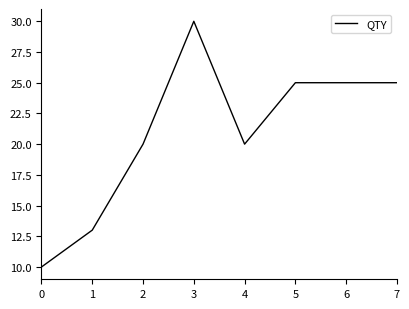

Read the value at 4.

20